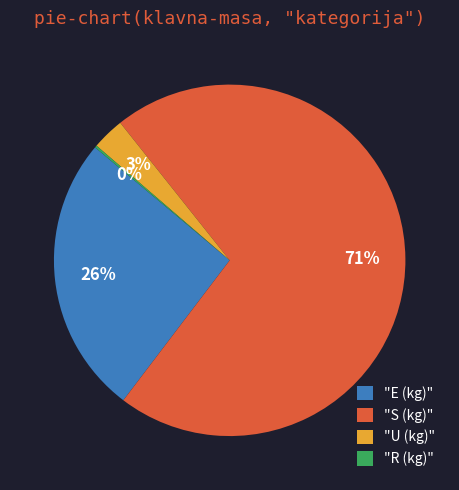

Does any single category account for the majority?

Yes